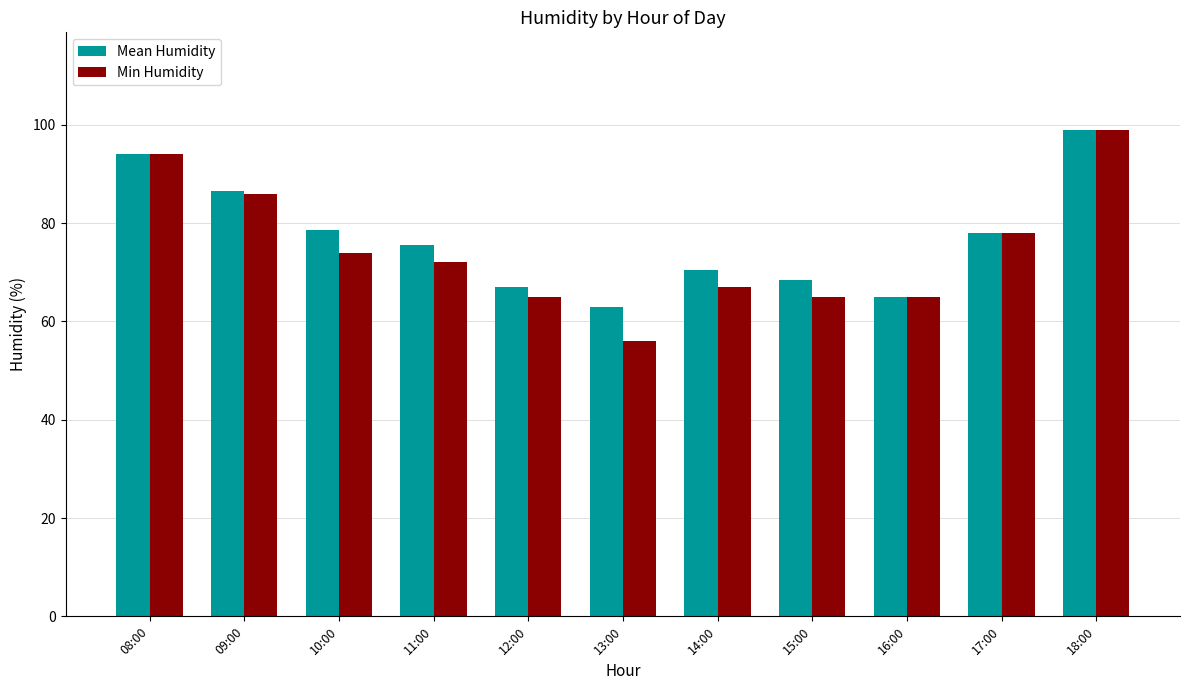

Reading right to left, transcribe all the data shown in this chart.

Mean Humidity: 99.0	78.0	65.0	68.5	70.5	63.0	67.0	75.5	78.5	86.5	94.0
Min Humidity: 99.0	78.0	65.0	65.0	67.0	56.0	65.0	72.0	74.0	86.0	94.0